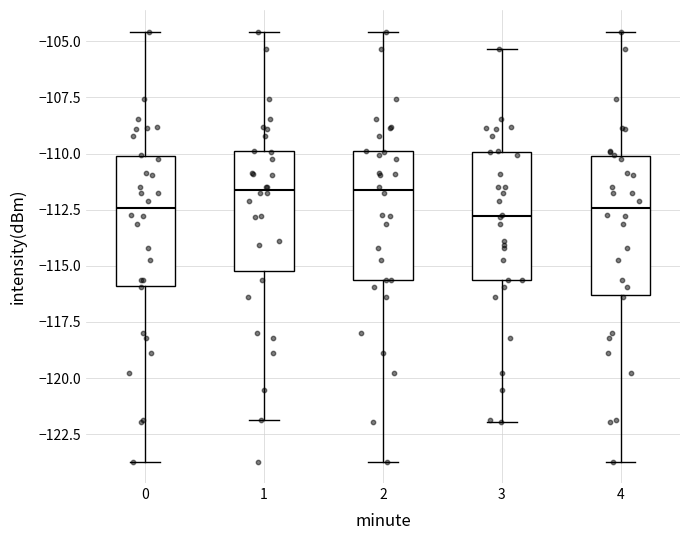

Where does the lower whisker of the box at x = 1 end on the y-axis? The values are not printed on the chart, so give them approximately, as read against the axis.

-122.0